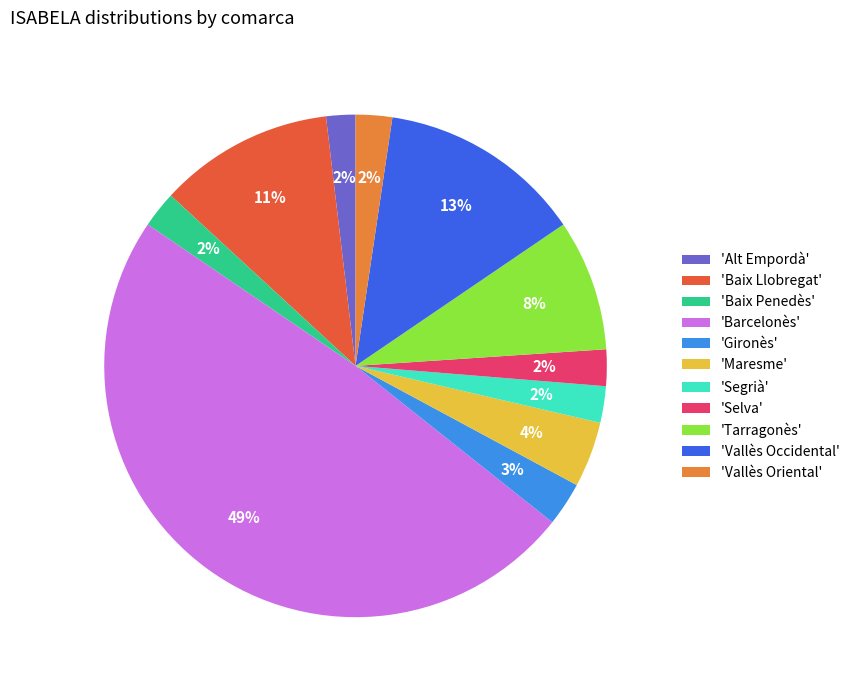

Between 'Baix Penedès' and 'Baix Llobregat', which is larger?

'Baix Llobregat'